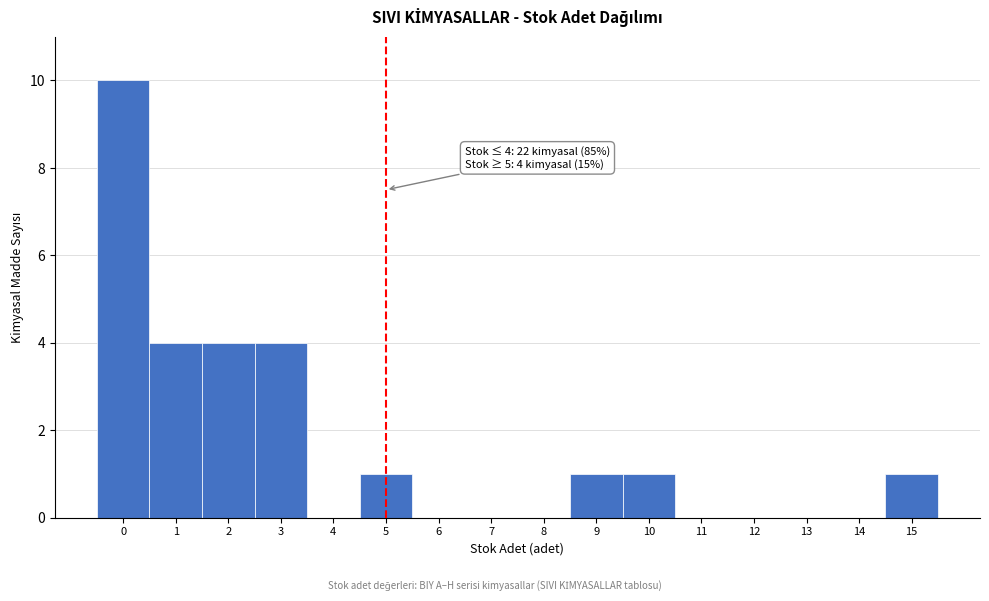

Over which range of the x-axis is the bar tallest?

-0.5 to 0.5